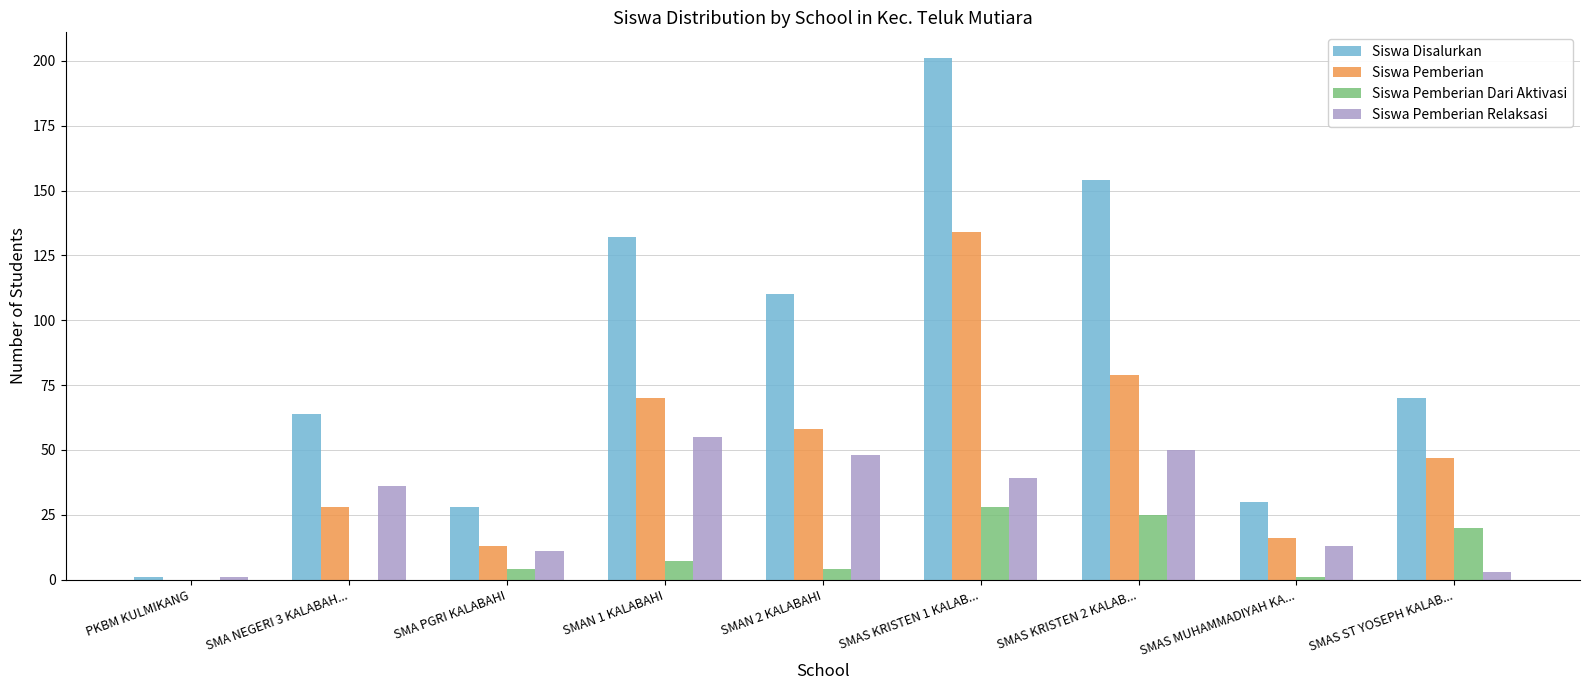

How many data points does each series have?

9